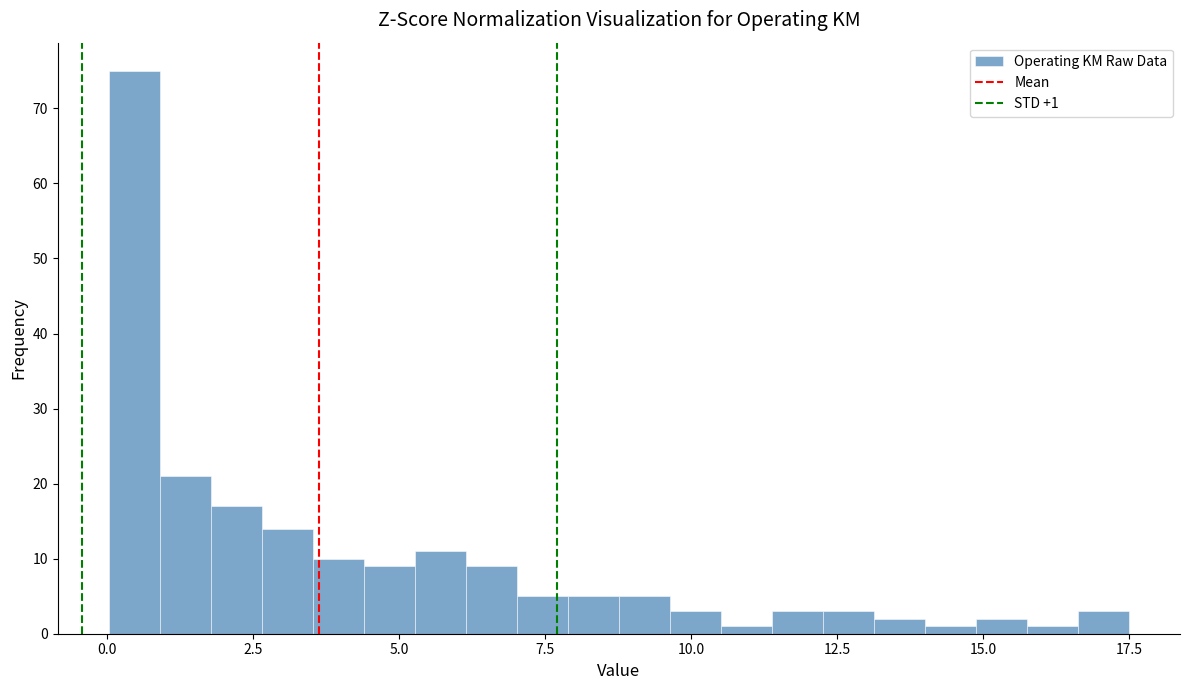

Around what value on the x-axis is the tallest bar? Give the approximate position of its centre, as read against the axis.

0.5